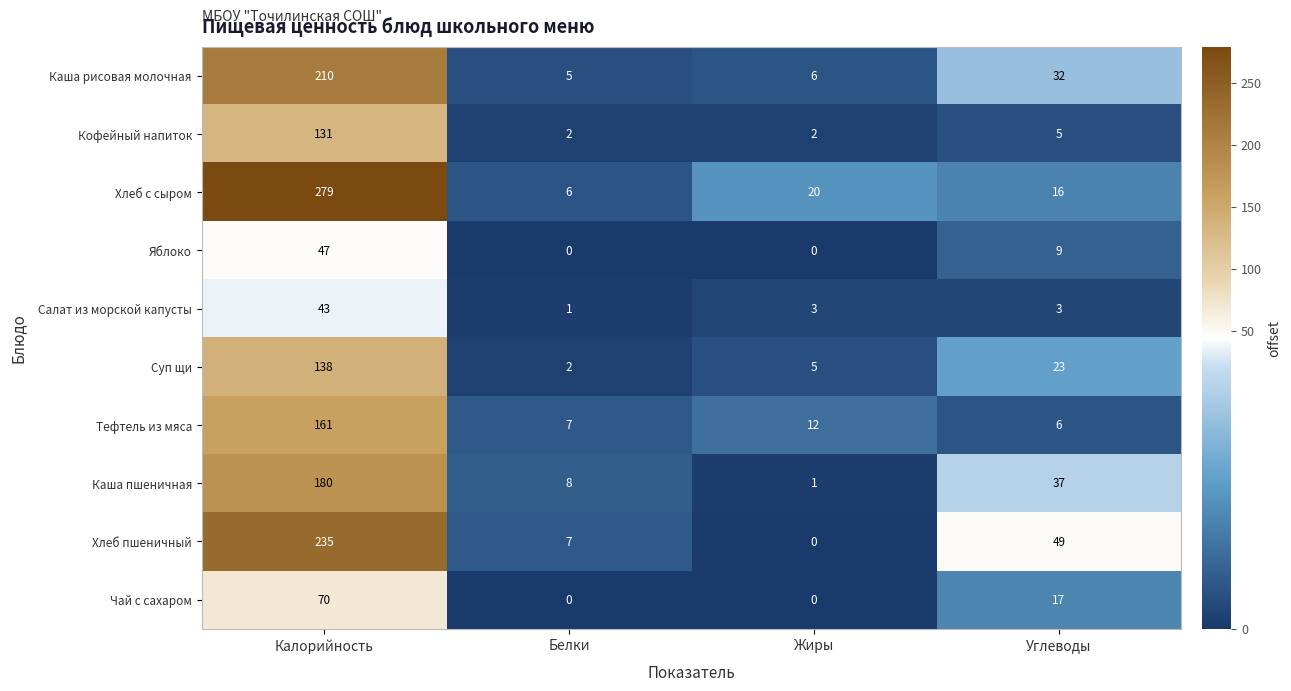

What is the difference between the Каша пшеничная values at Жиры and Калорийность?

179